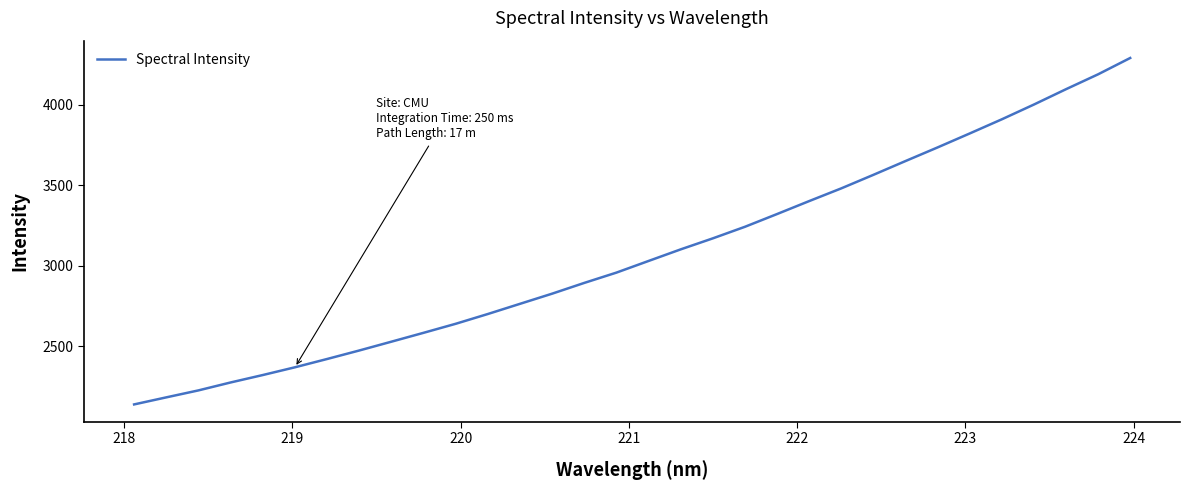

What is the minimum value shown in the chart?

2139.1